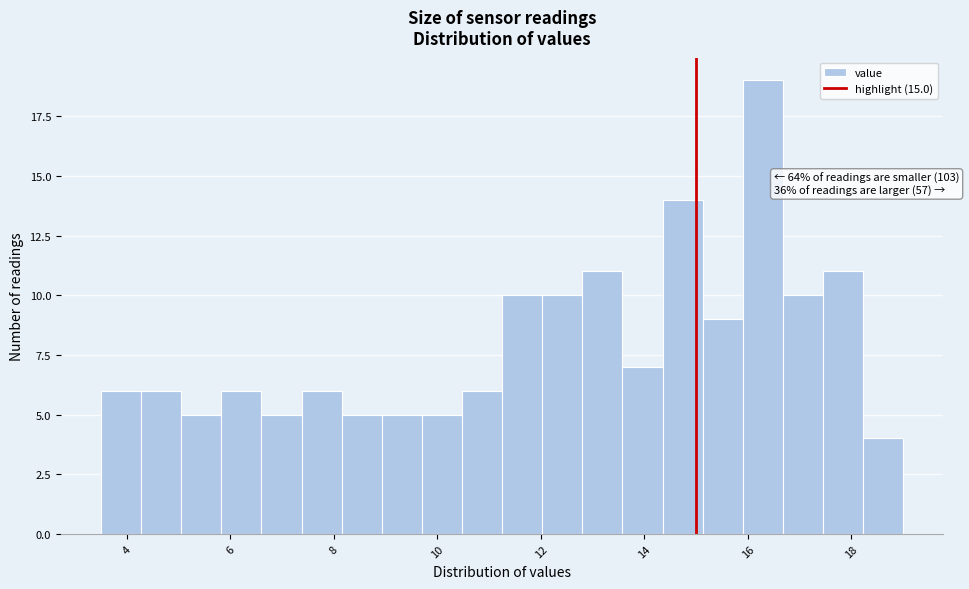

Around what value on the x-axis is the tallest bar? Give the approximate position of its centre, as read against the axis.

16.2